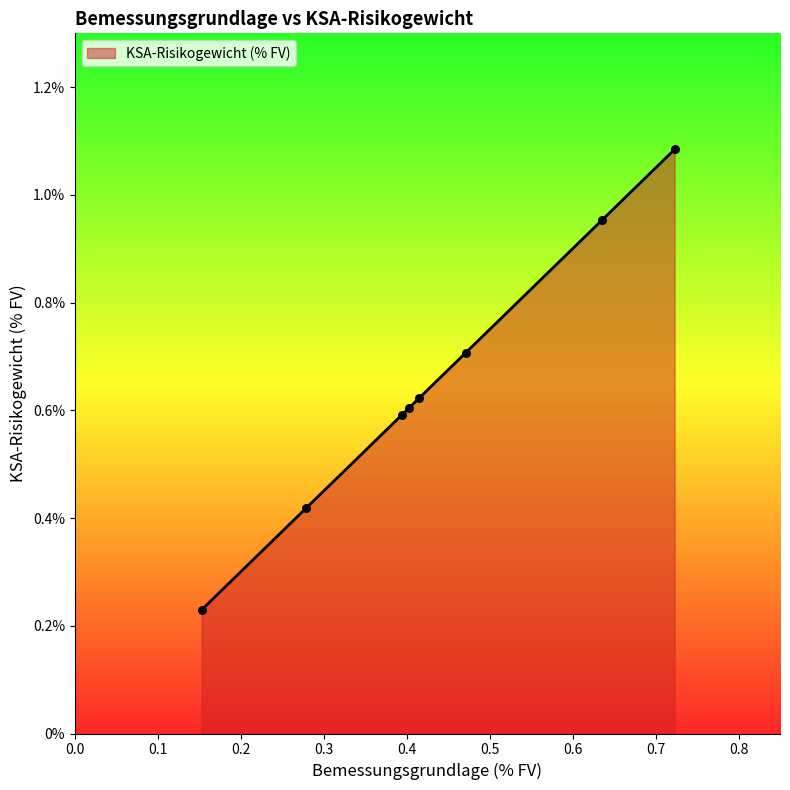

True or false: the data has more than 1 interior local peaks.

False